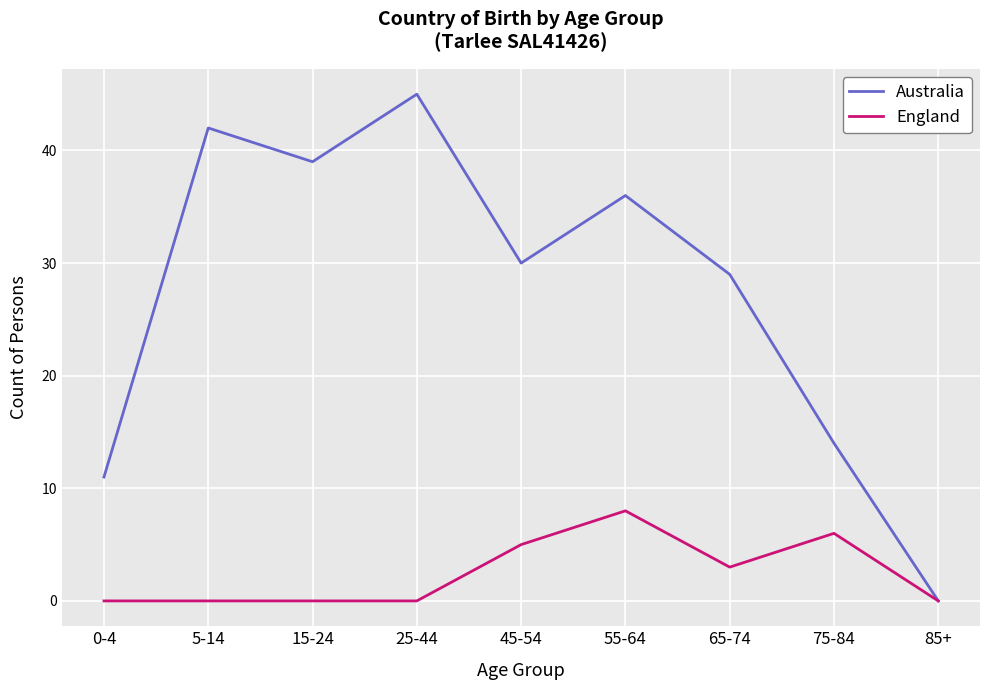

Does the chart have visible grid lines?

Yes